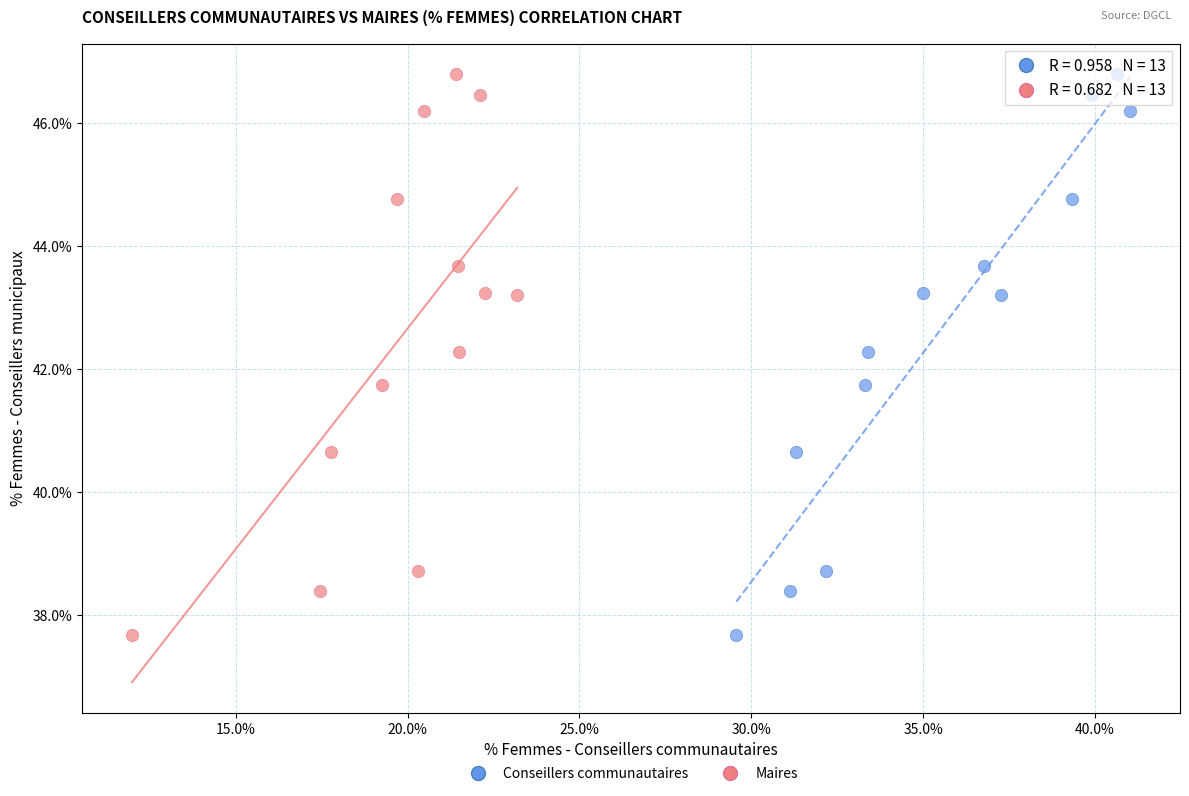

What are all the series names shown in the legend?

Conseillers communautaires, Maires